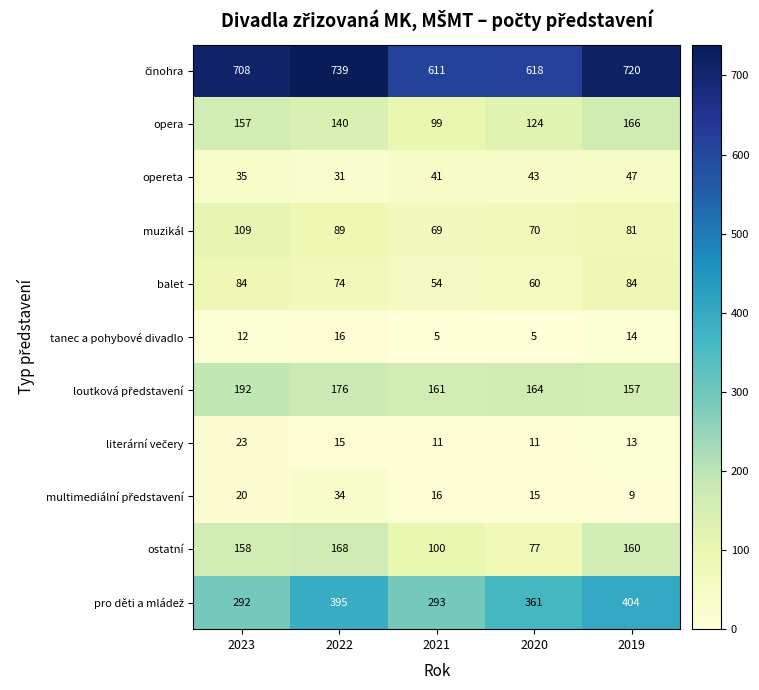

What is the greatest value displayed?

739